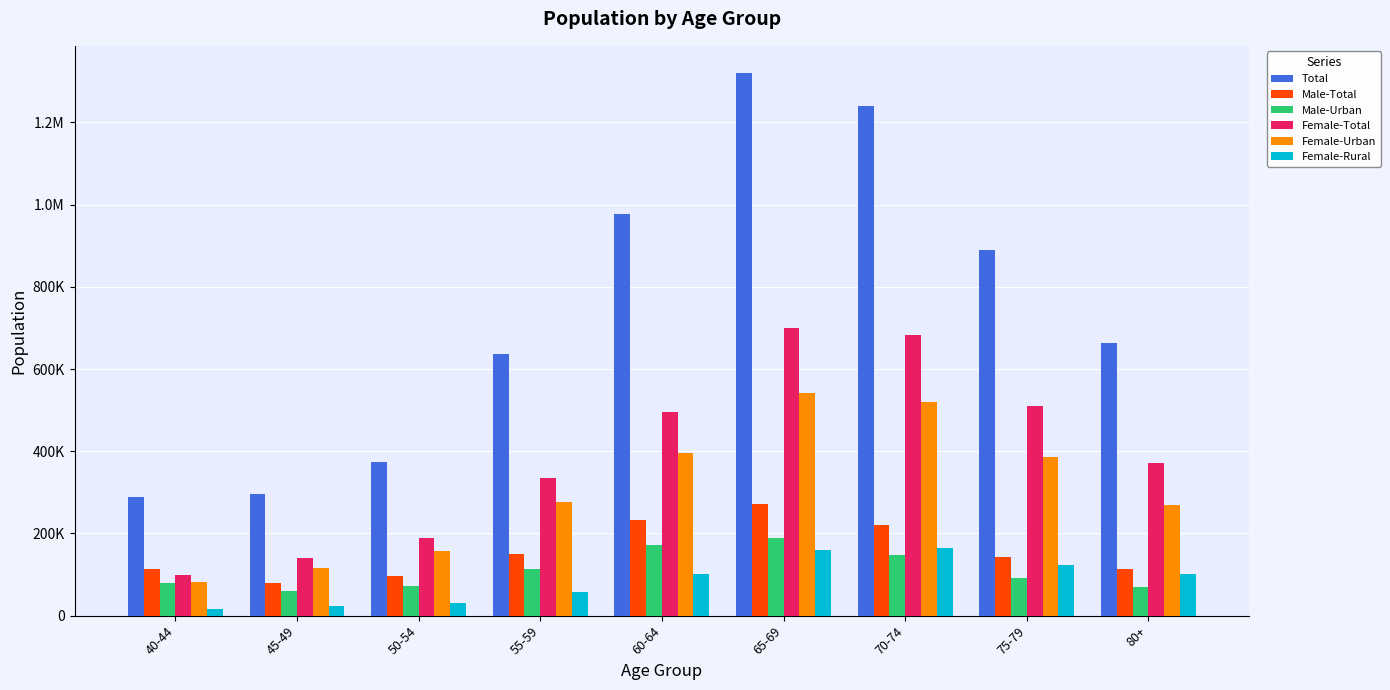

Does the chart contain stacked bars?

No